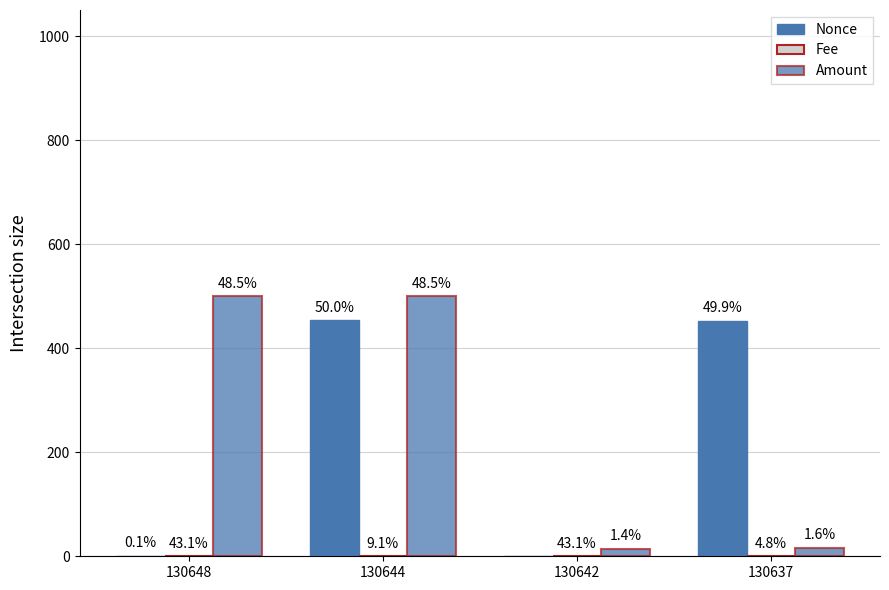

The value of Nonce at 130642 is 0.0. True or false?

True